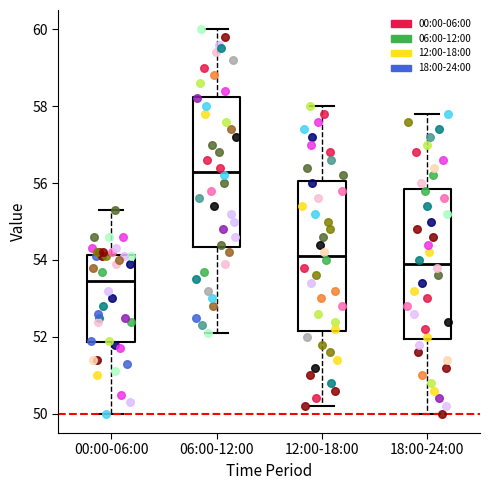

Where does the lower whisker of the box for 12:00-18:00 end on the y-axis? The values are not printed on the chart, so give them approximately, as read against the axis.

50.2